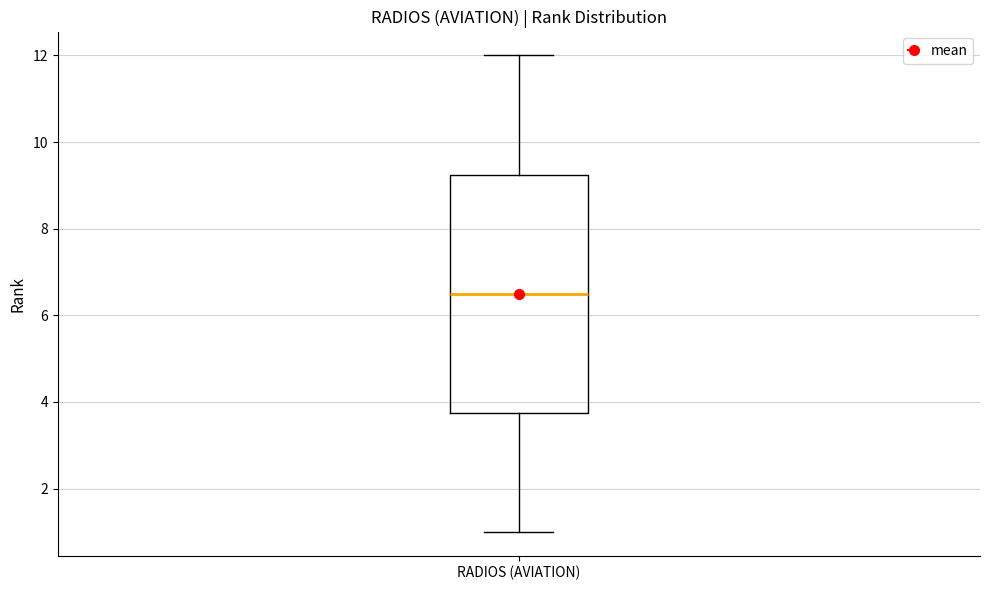

Transcribe this box plot: give where the median line is, the range the box spans, and where the two whiskers end, as read against the y-axis. The values are not printed on the chart, so give them approximately, as read against the axis.

median 6.6, box 3.8 to 9.2, whiskers 1.0 to 12.0